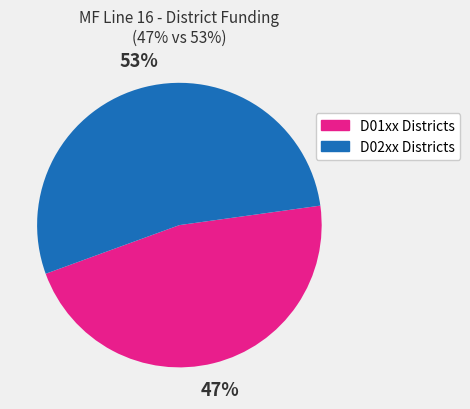

To the nearest percent, what is the average slice percentage?

50%